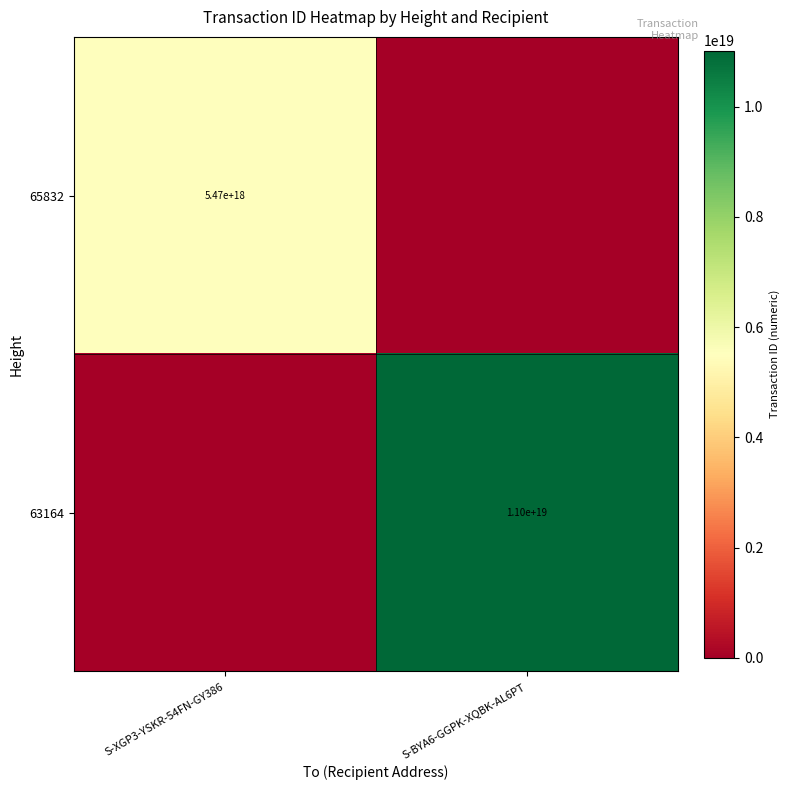

The 63164 series shows 17159298958297780224 at S-BYA6-GGPK-XQBK-AL6PT. True or false?

False